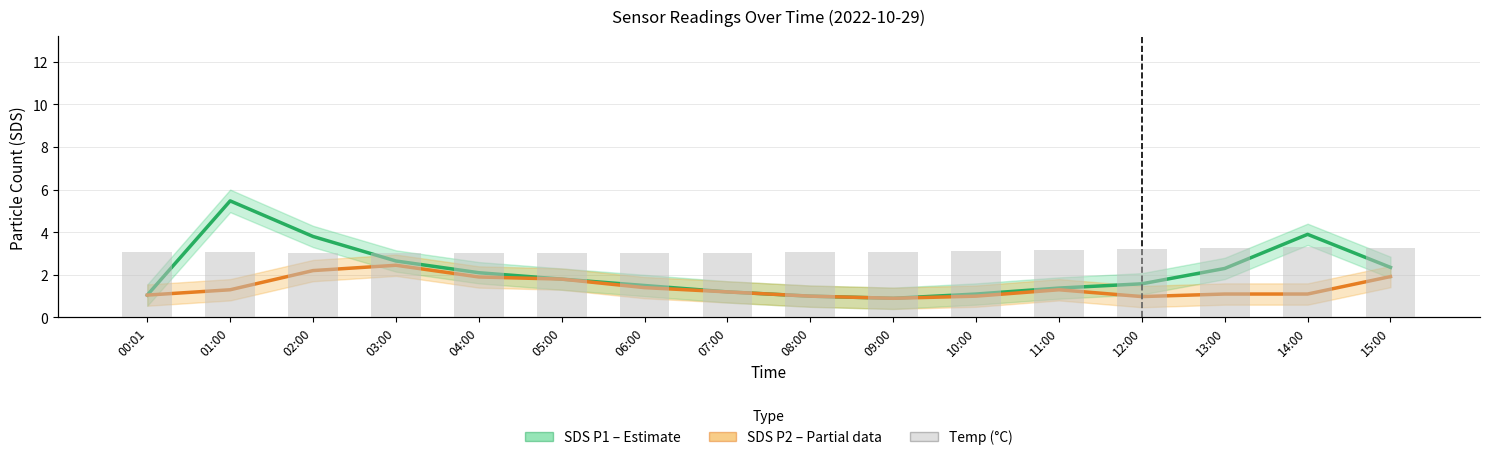

Where is Temp (°C) nearest to the value 14?

02:00